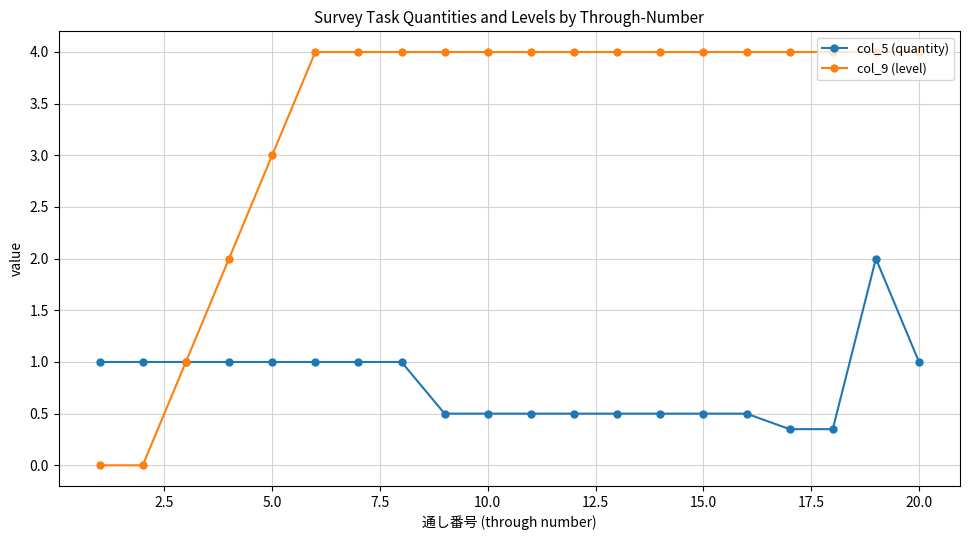

What is the sum of all col_9 (level) values?

66.0